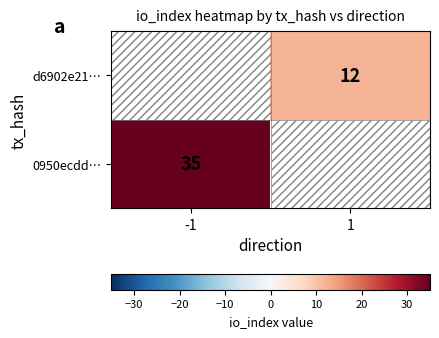

True or false: 0950ecdd… has a value of 23 at -1.

False